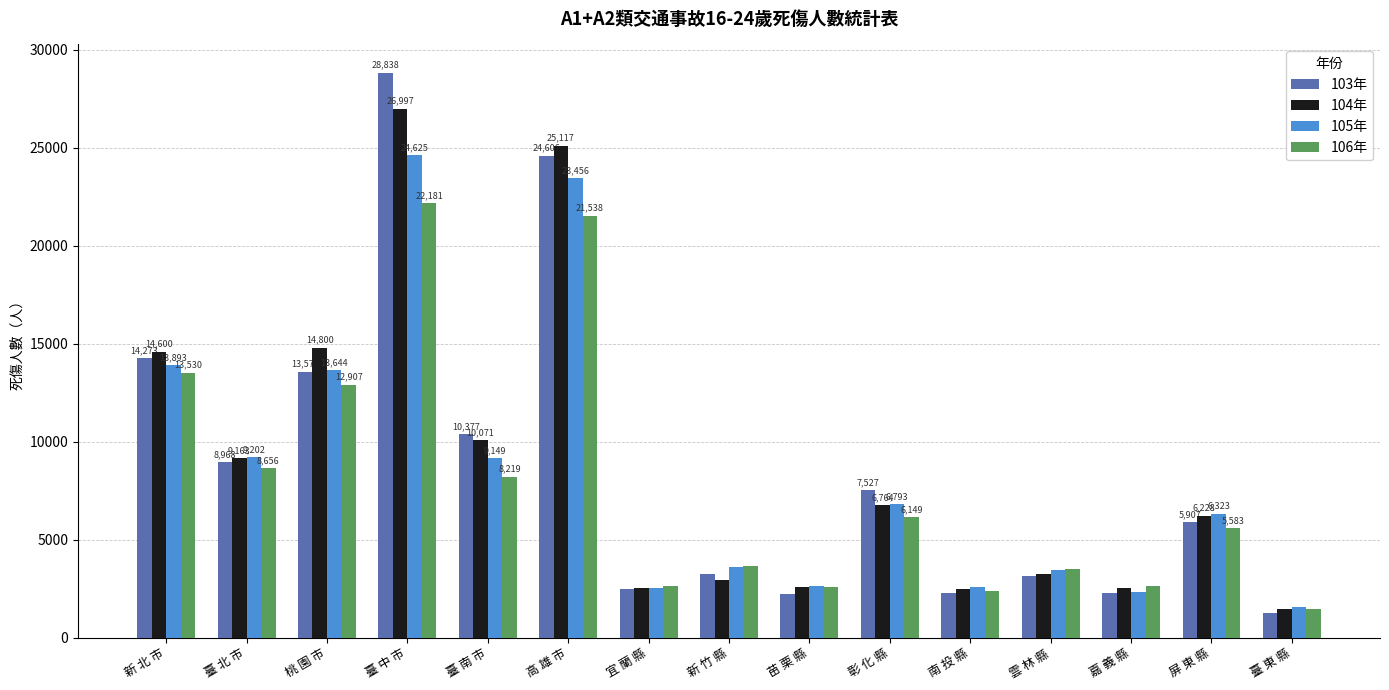

At which category is the sum across all series the highest?

臺 中 市